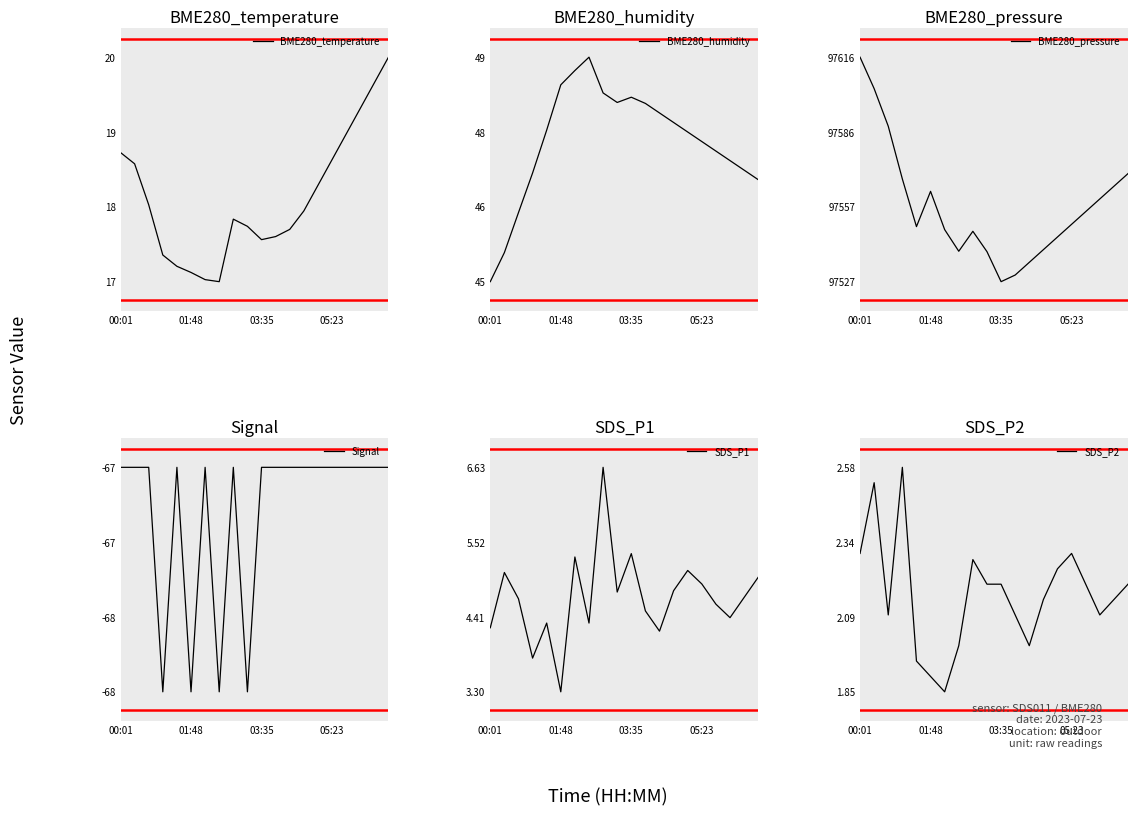

How many data points in SDS_P2 are less than 2?

3